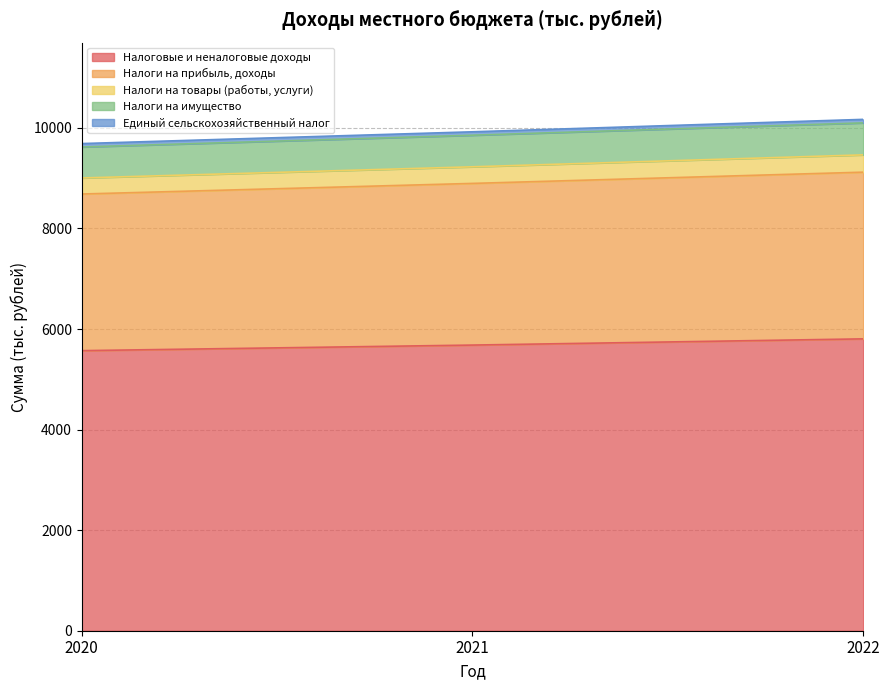

The value of Налоги на прибыль, доходы at 2022 is 4336.3. True or false?

False